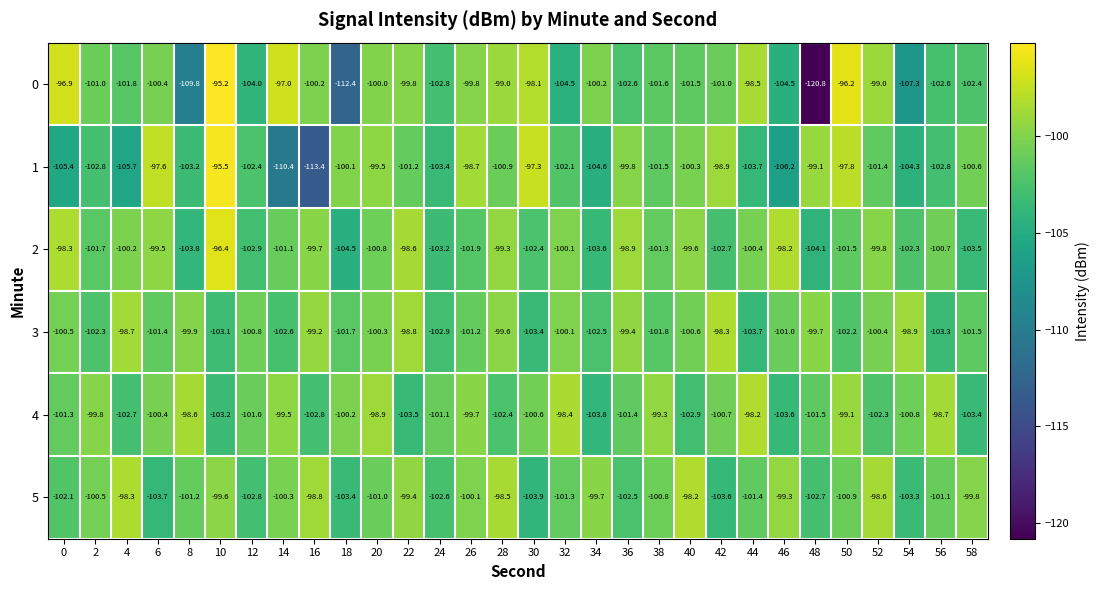

Which series has the largest range (max minus min)?

0